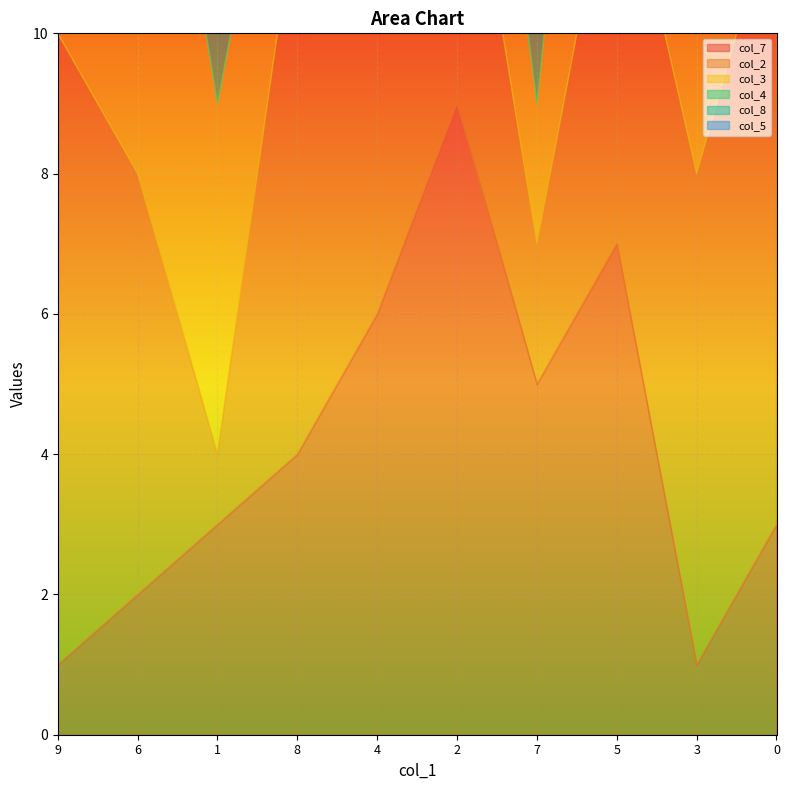

At how many categories does at least one series exceed 7?

8